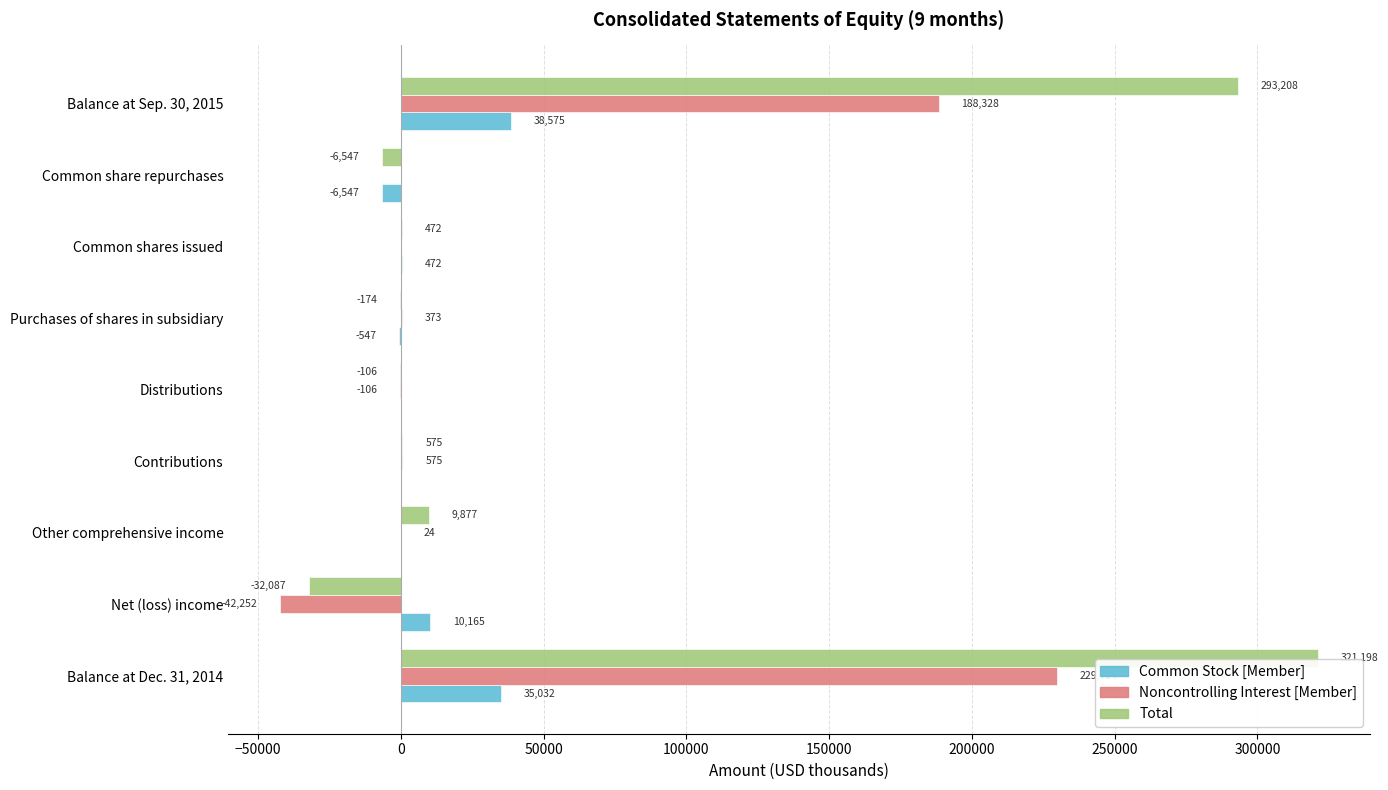

Which category has the highest value across all series?

Balance at Dec. 31, 2014